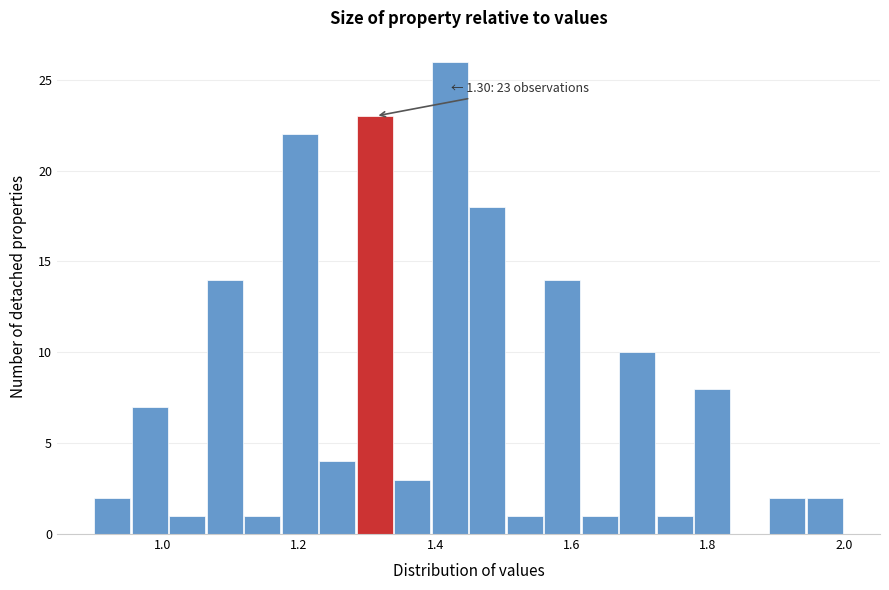

Around what value on the x-axis is the tallest bar? Give the approximate position of its centre, as read against the axis.

1.42